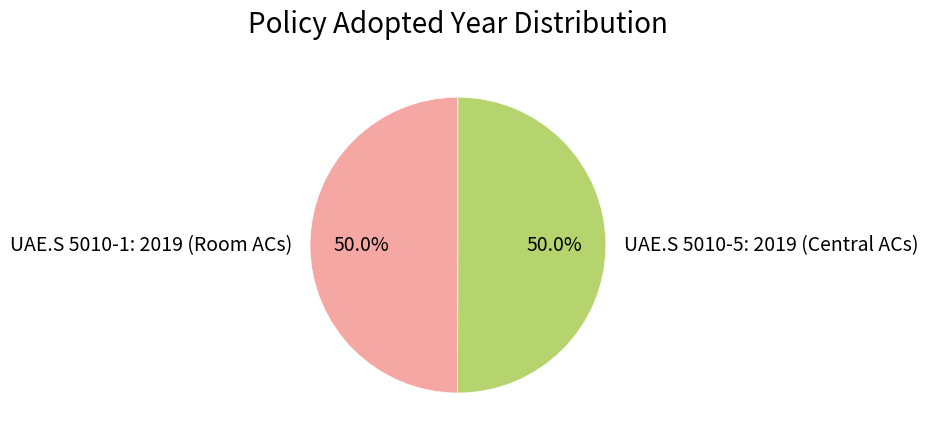

To the nearest percent, what is the average slice percentage?

50%